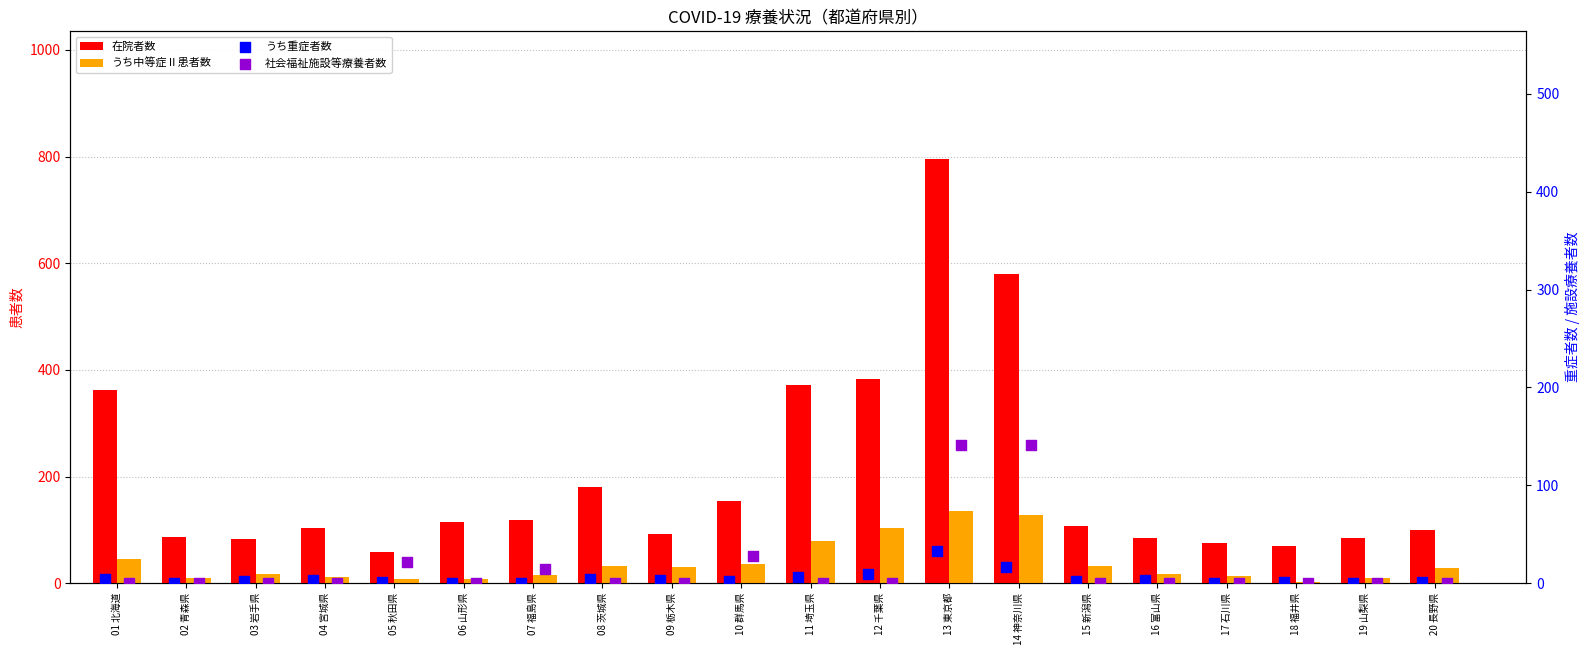

Which series reaches the minimum Y coordinate?

うち重症者数